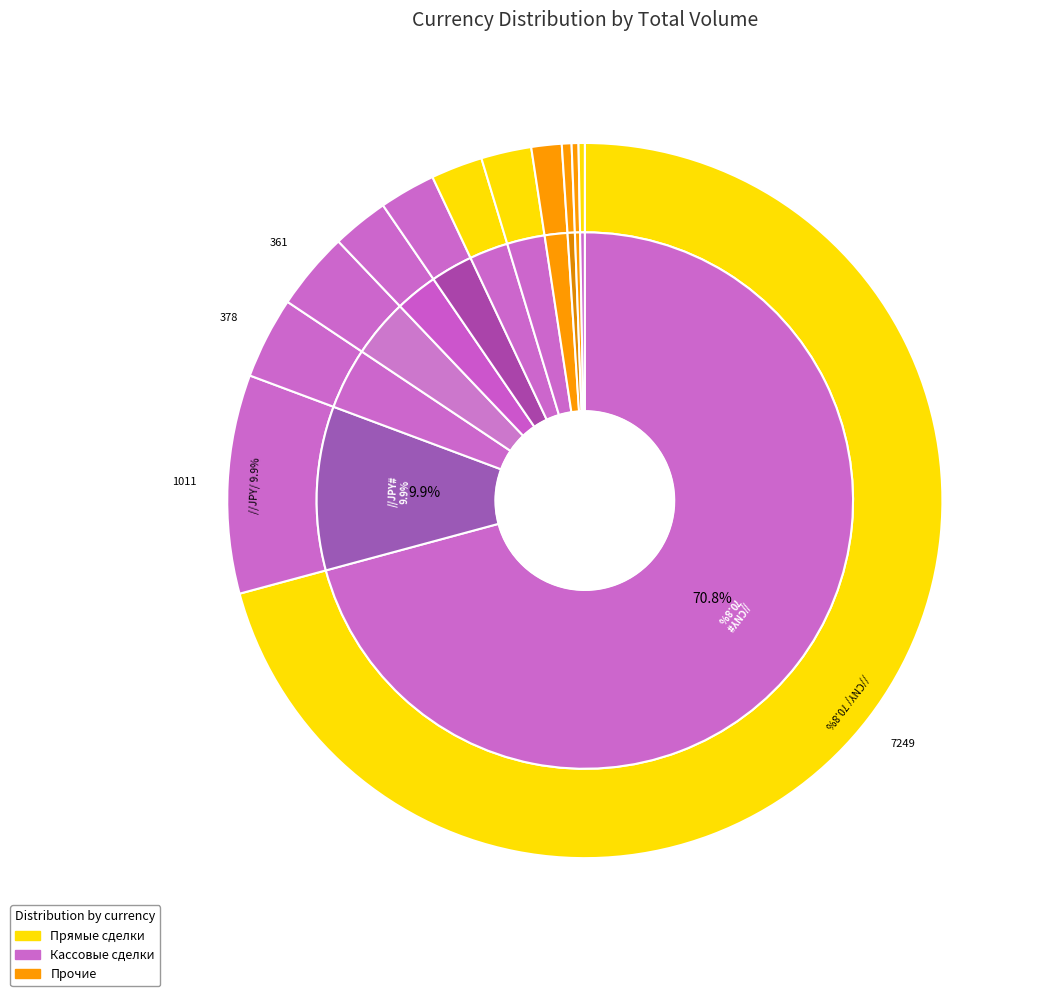

To the nearest percent, what portion does NZD represent?

4%